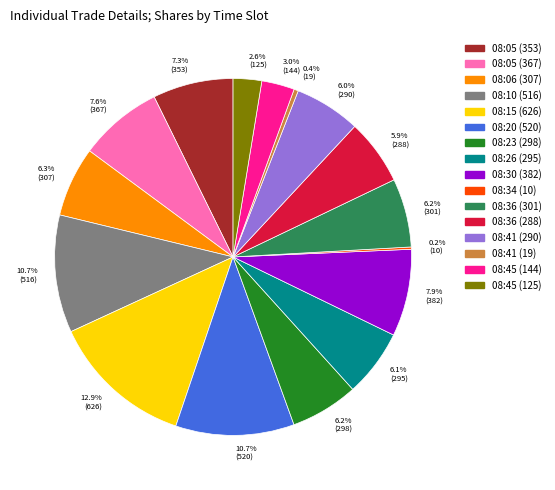

Is it true that 08:23 (298) is 6% of the pie?

True